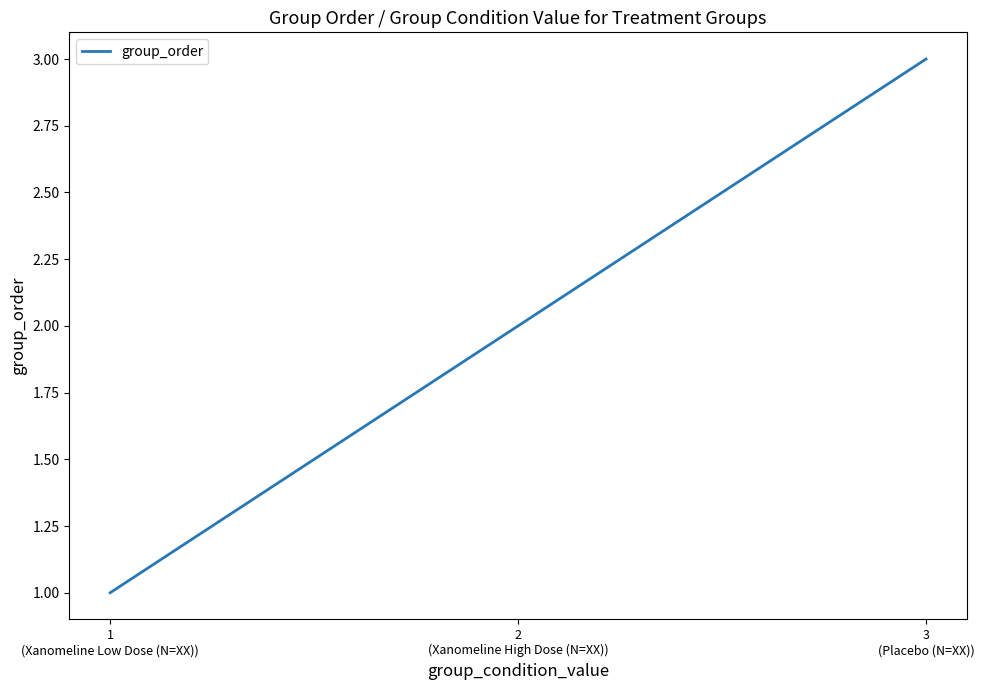

The chart shows a value of 0 at 1
(Xanomeline Low Dose (N=XX)). True or false?

False